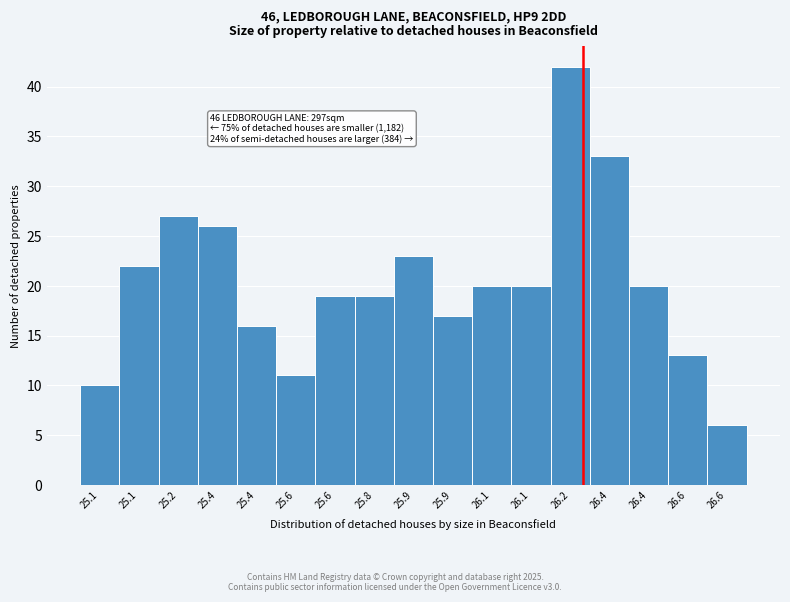

How many data points are less than 20?

8